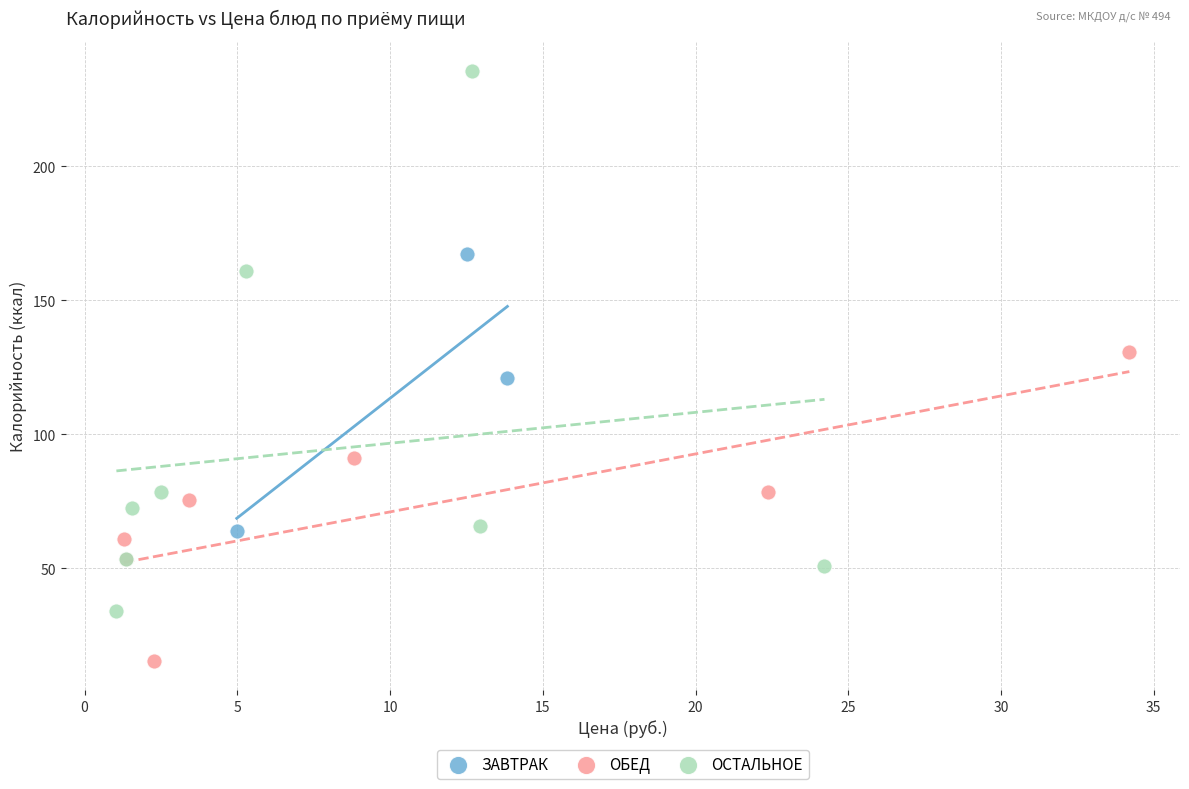

Which series has the widest spread of Y values?

ОСТАЛЬНОЕ